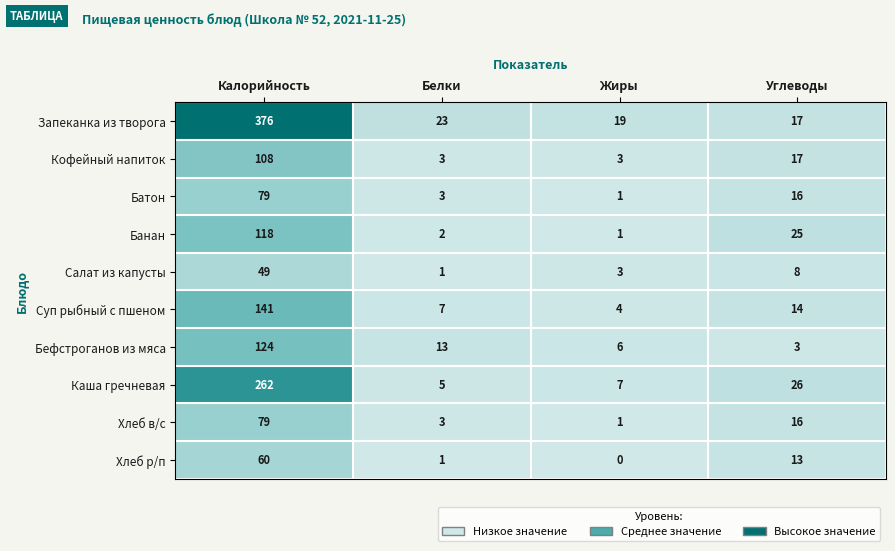

Which label corresponds to the largest value in the chart?

Калорийность